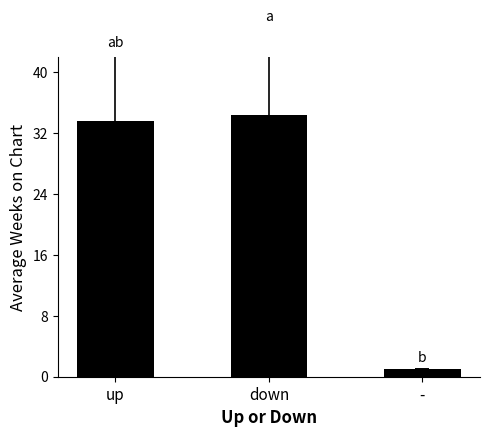

Where does the data first go above 33?

up